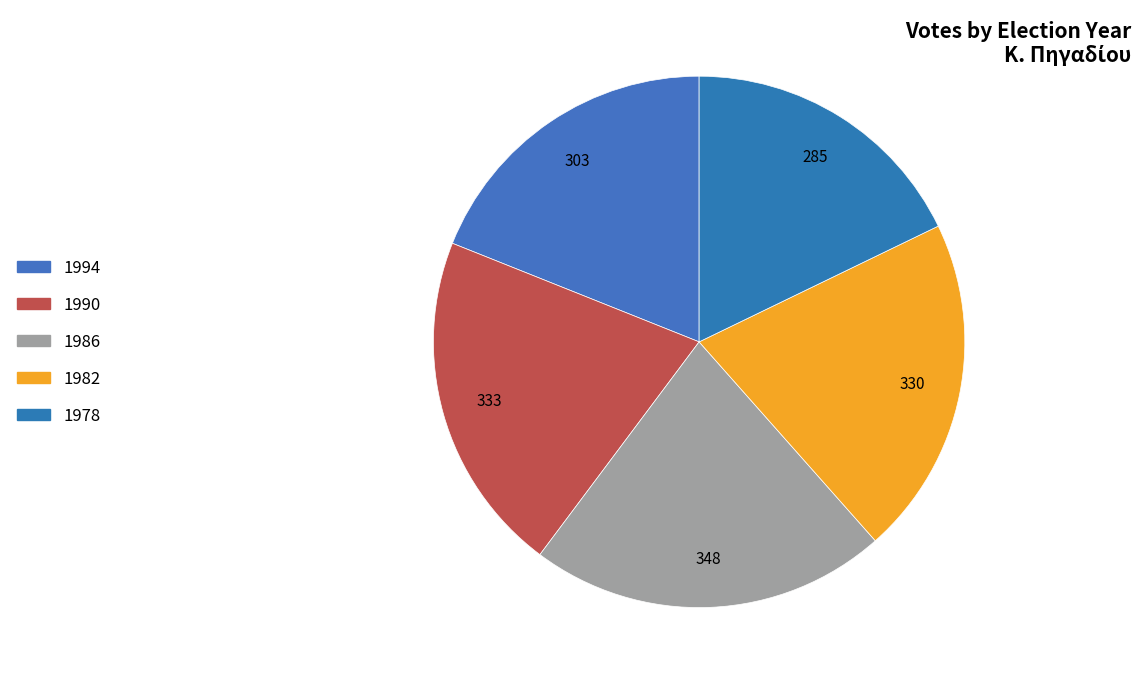

What percentage is the 1986 slice, to the nearest percent?

22%